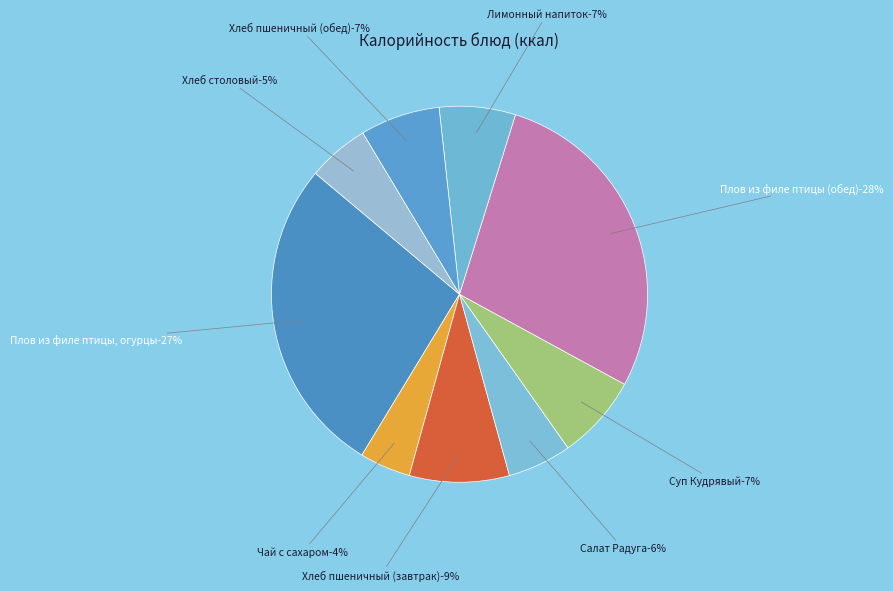

What is the smallest slice in the pie chart?

Чай с сахаром